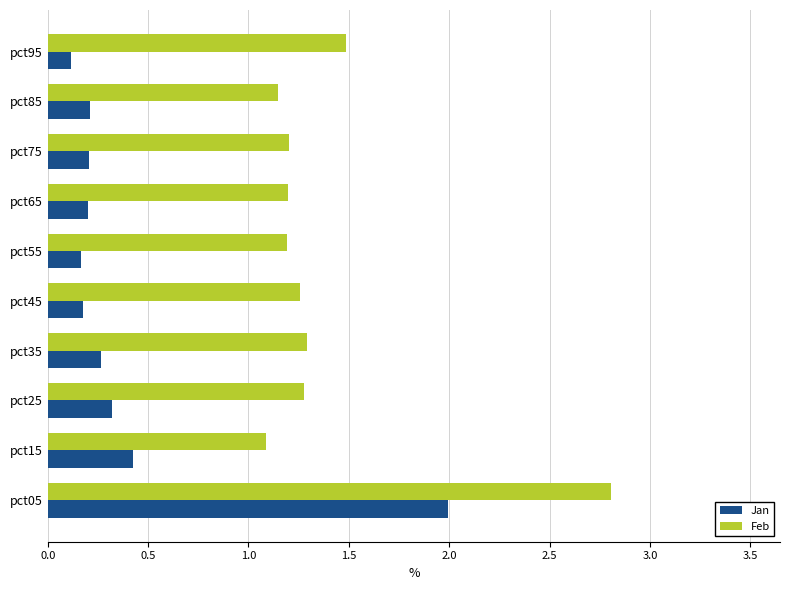

Is it true that Feb equals 2.0 at pct85?

False